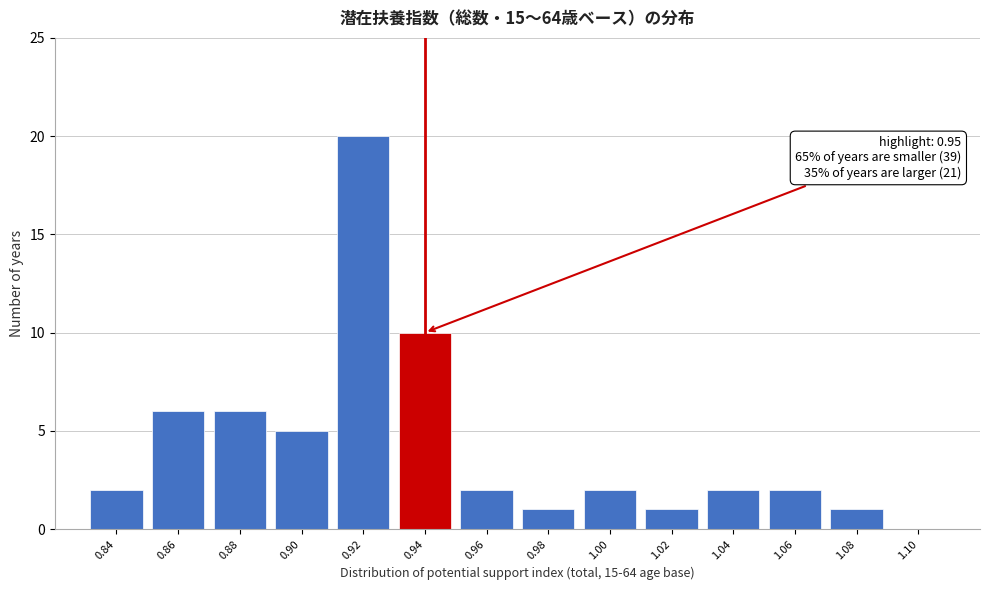

What is the greatest value displayed?

20